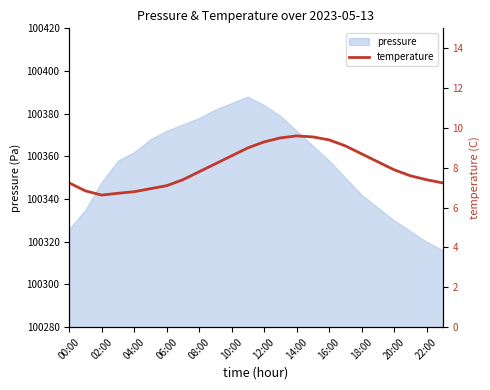

How many points are higher than both their immediate neighbors (excluding endpoints)?

1